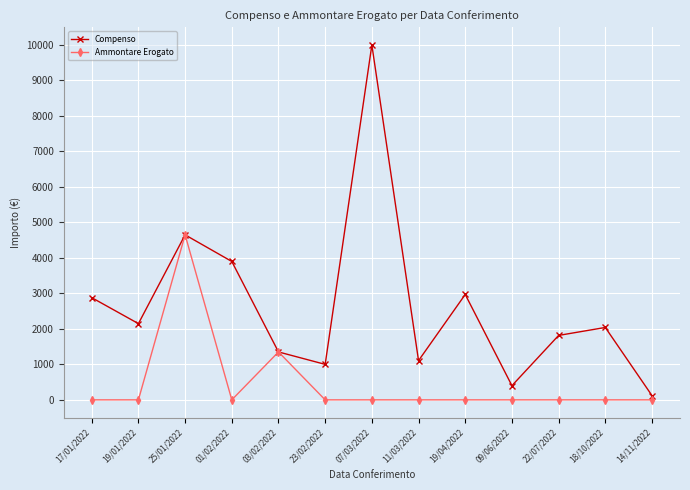

Where is the first local maximum for Compenso?

25/01/2022